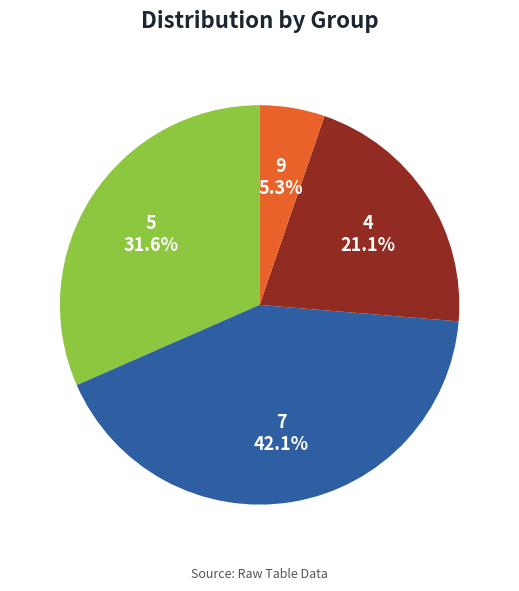

Which slice is the smallest?

9